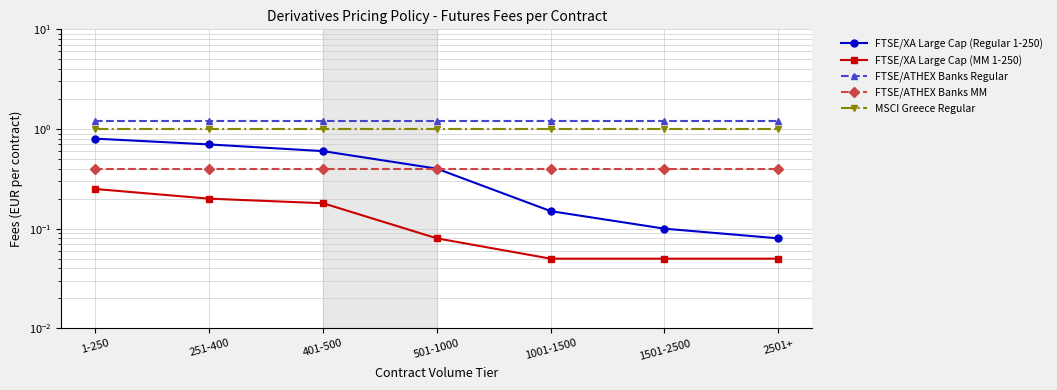

How many series are shown in this chart?

5